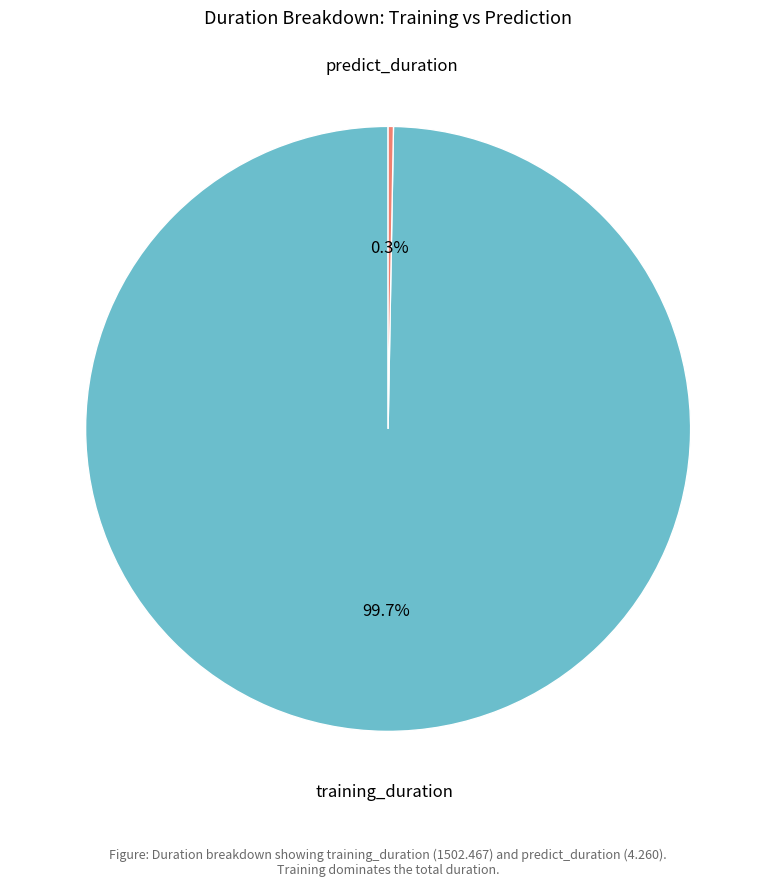

Does any single category account for the majority?

Yes